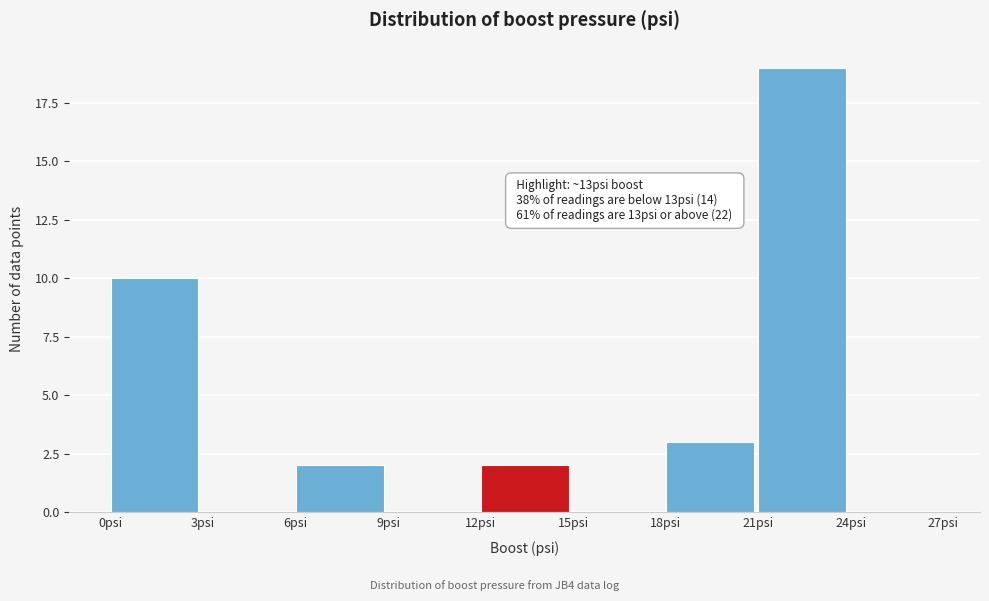

Which range on the x-axis has the tallest bar?

21 to 24